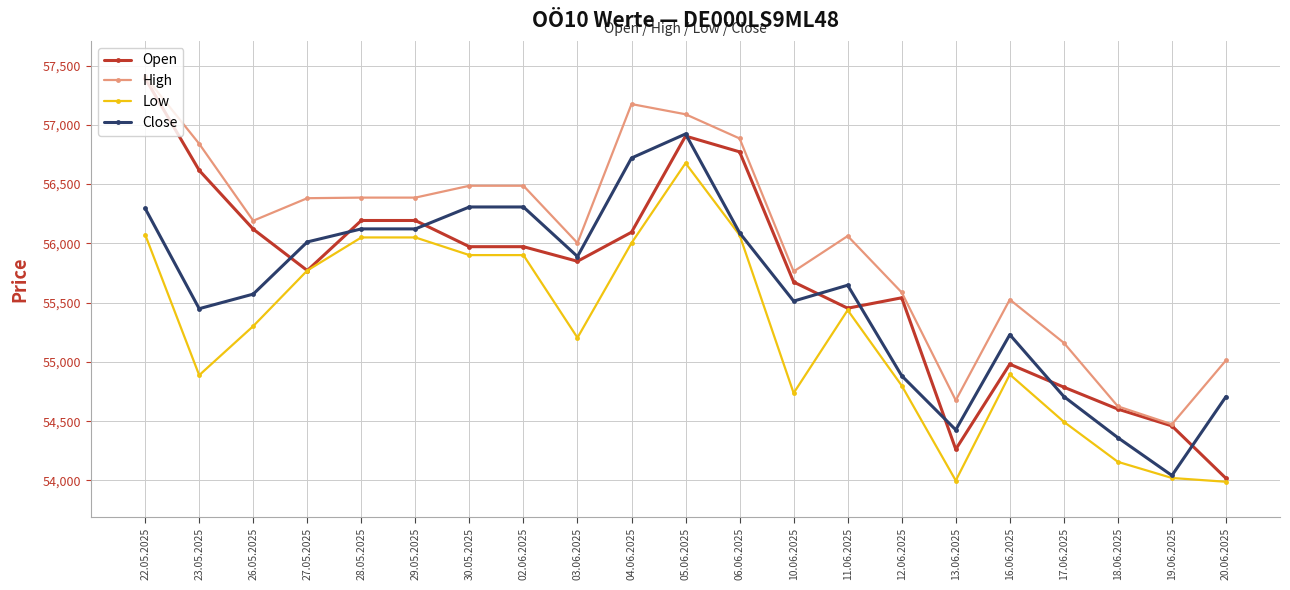

What is the value of the Close point at the 15th from the left?

54883